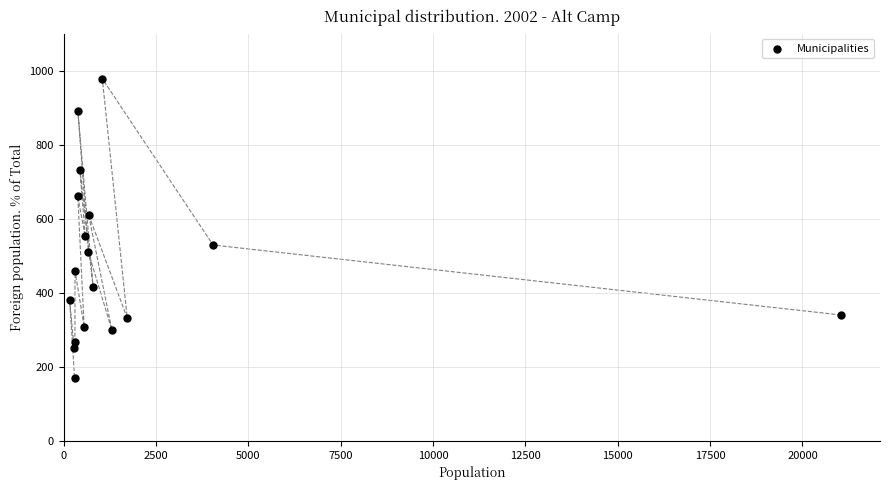

What Y value in the scatter plot is closest to 574?

552